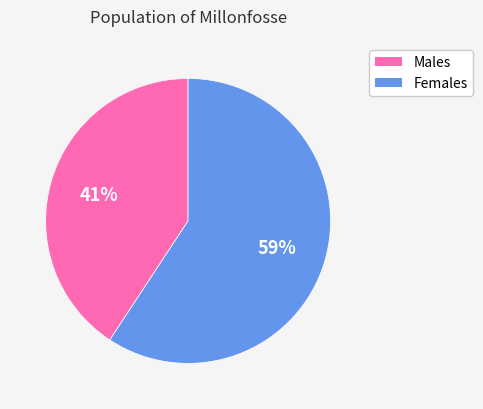

How many slices are in this pie chart?

2